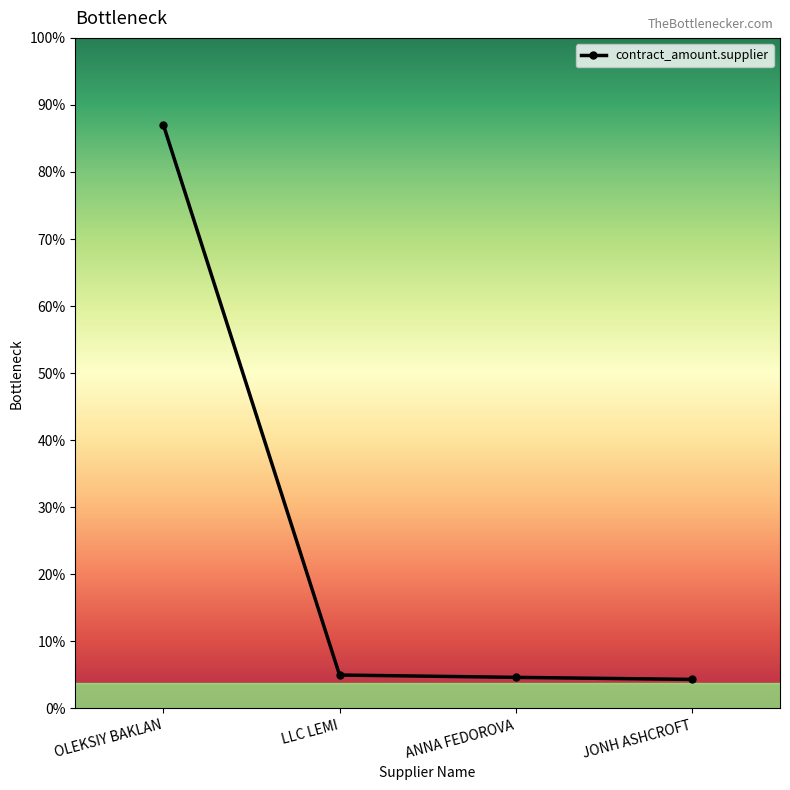

Is this an area chart (filled region under the line)?

No